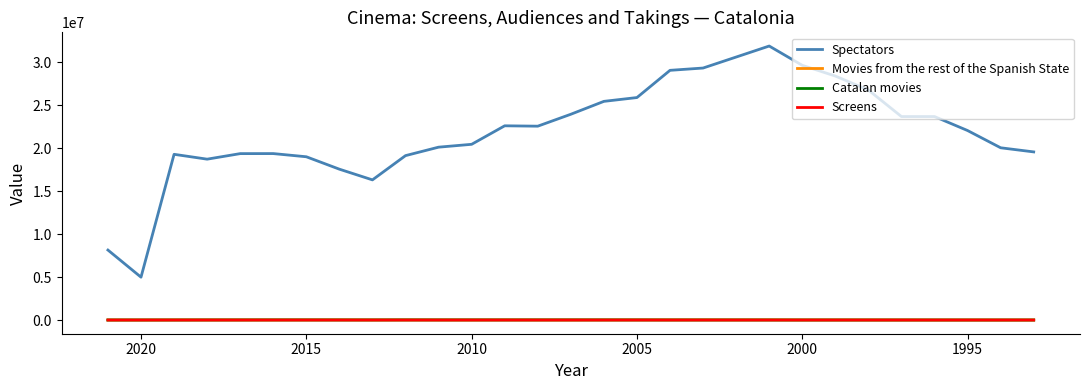

True or false: Spectators and Movies from the rest of the Spanish State cross at least once.

False